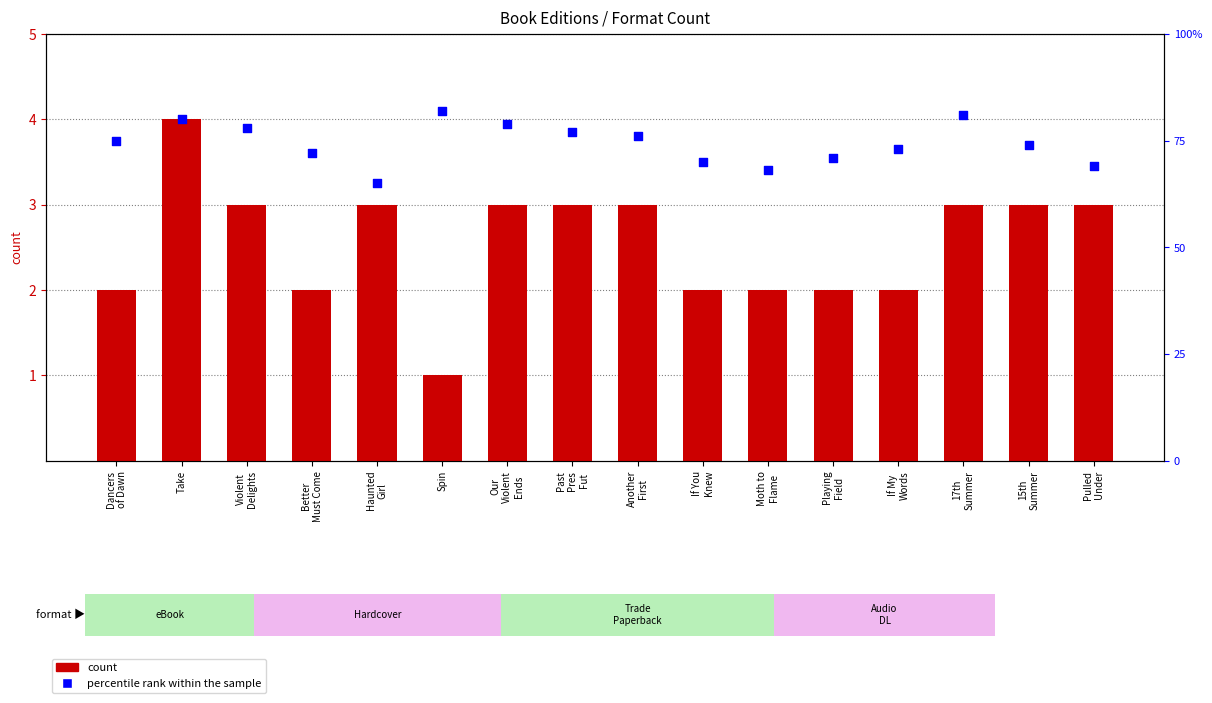

At how many categories does at least one series exceed 3?

16